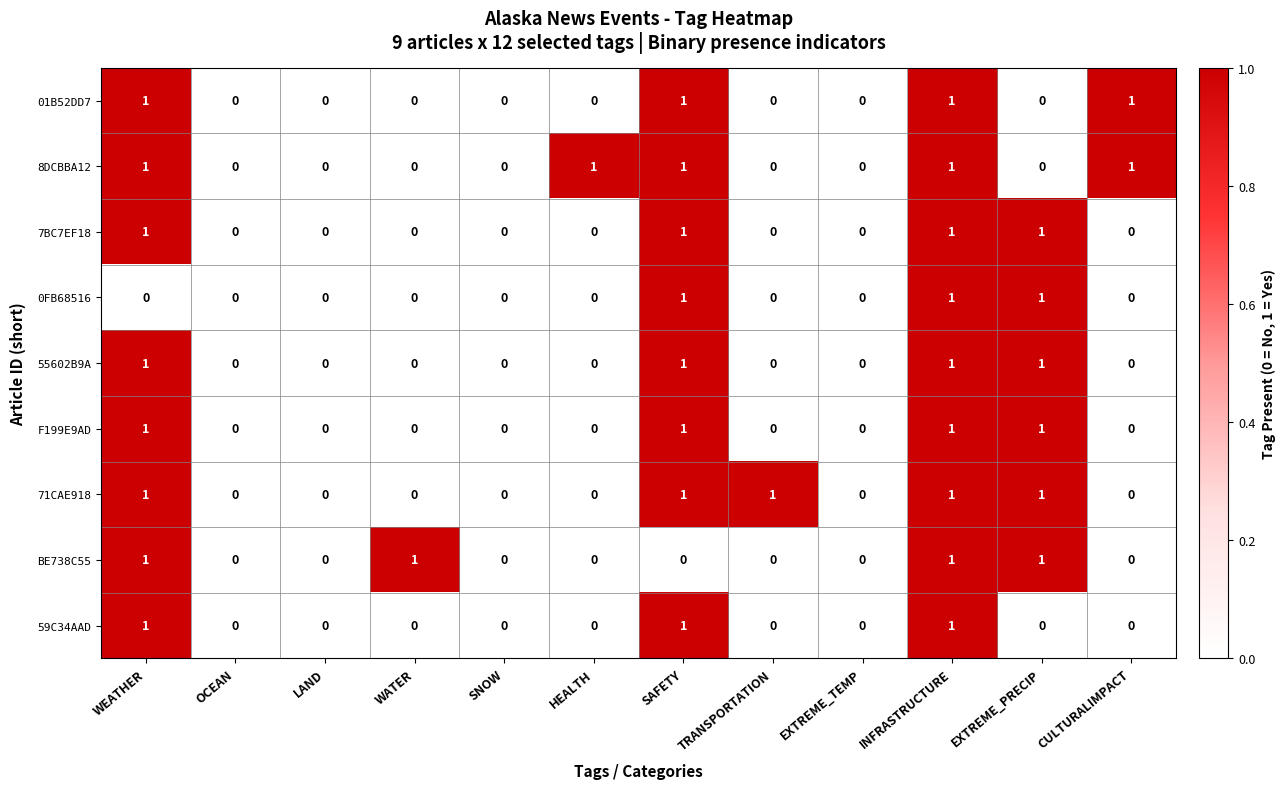

What is the sum of all 01B52DD7 values?

4